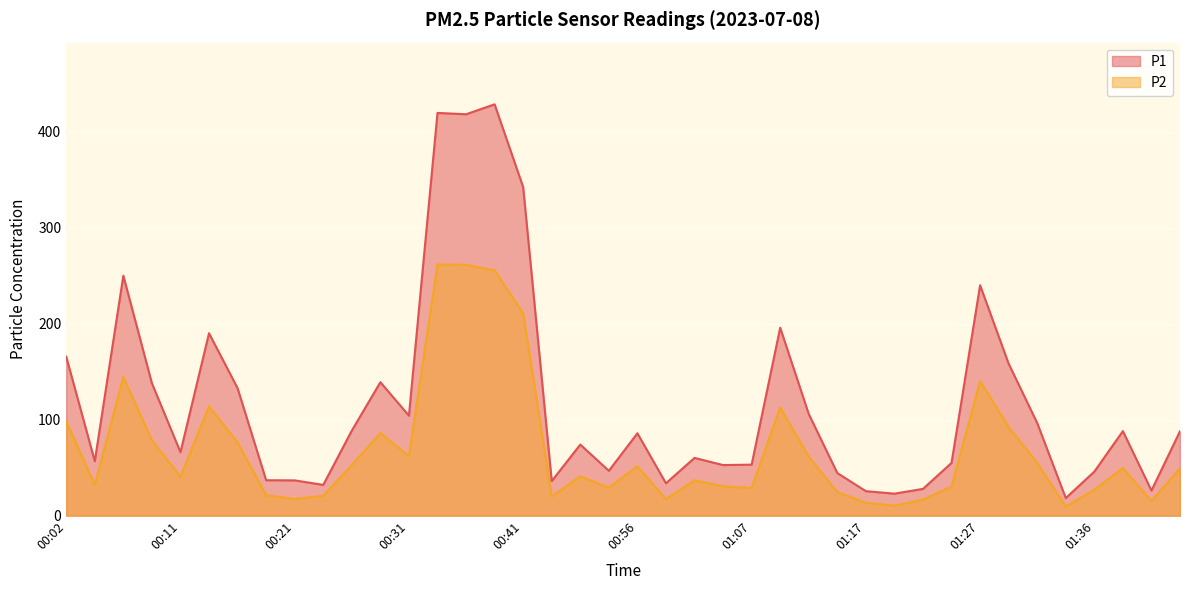

Which series has the largest range (max minus min)?

P1